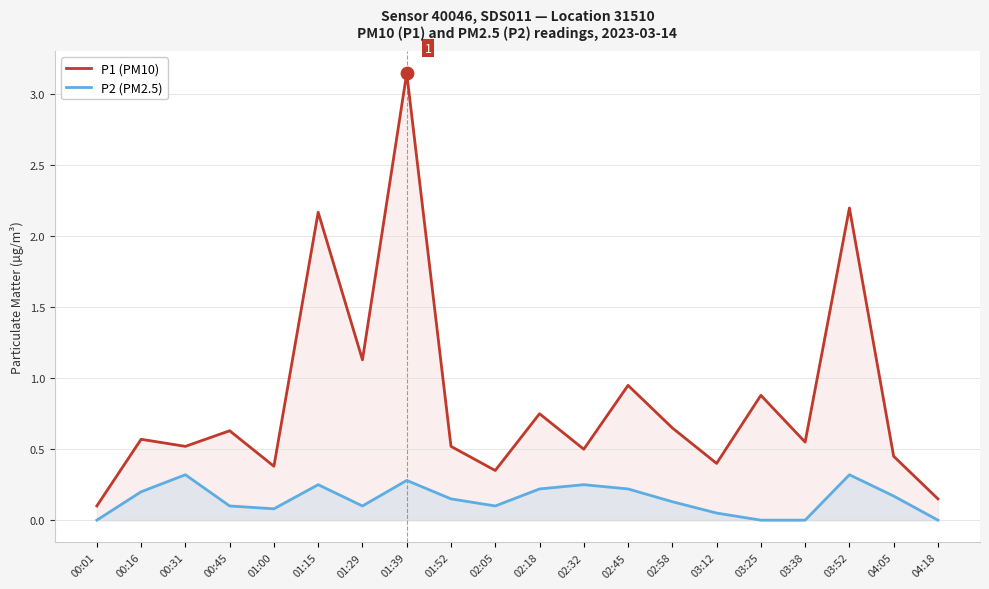

Which series contains the highest Y value?

P1 (PM10)